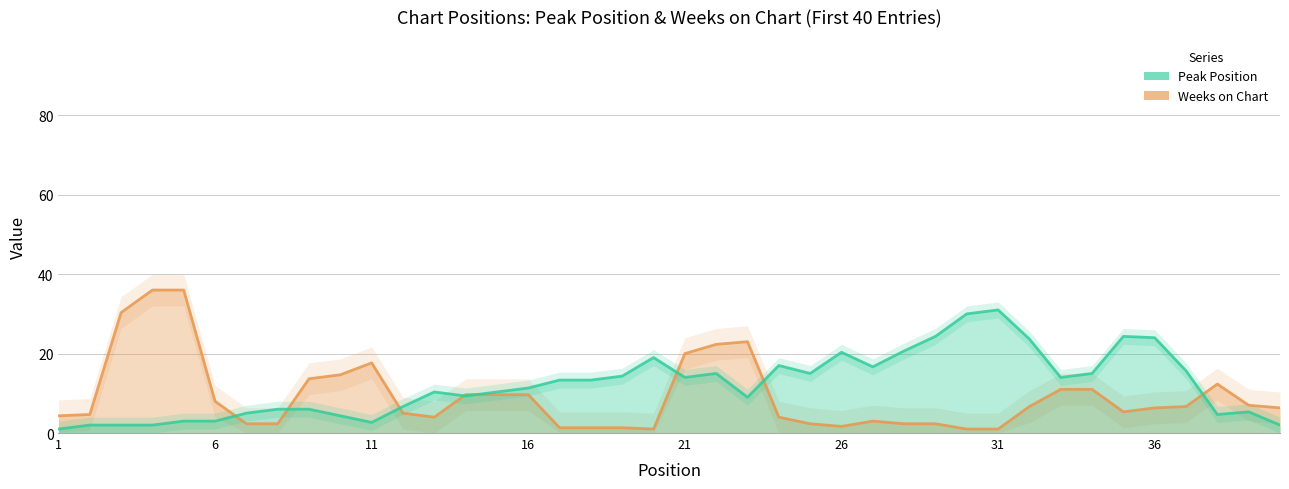

What is the value of the Weeks on Chart point at the 40th from the left?

6.3